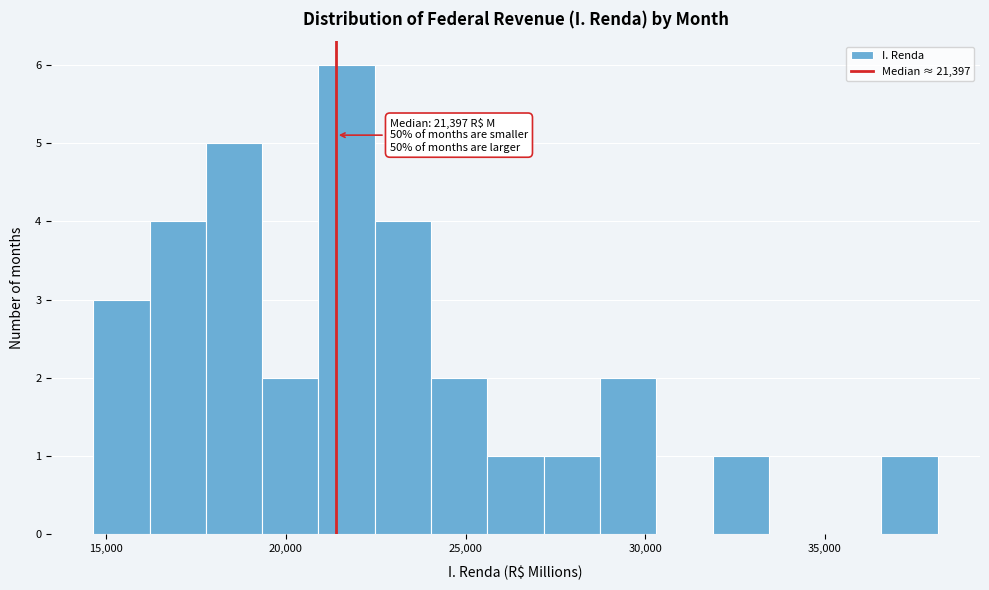

Read against the x-axis, roughly where is the centre of the tallest bar?

21500